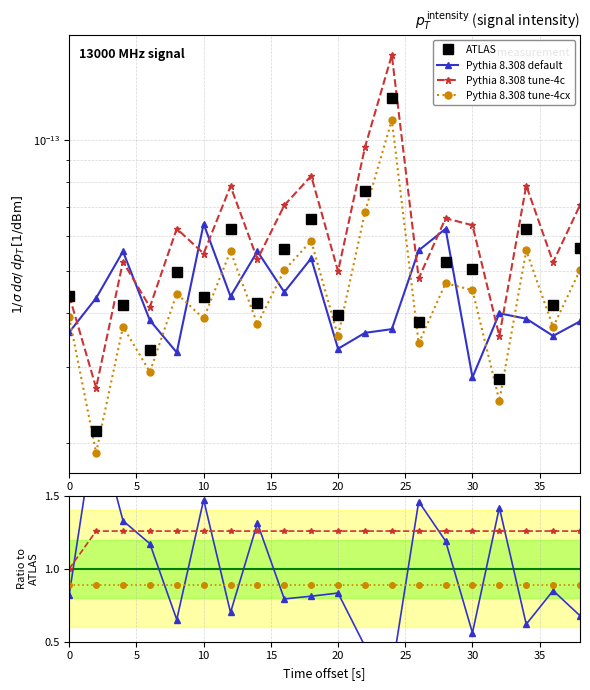

What are all the series names shown in the legend?

ATLAS, Pythia 8.308 default, Pythia 8.308 tune-4c, Pythia 8.308 tune-4cx